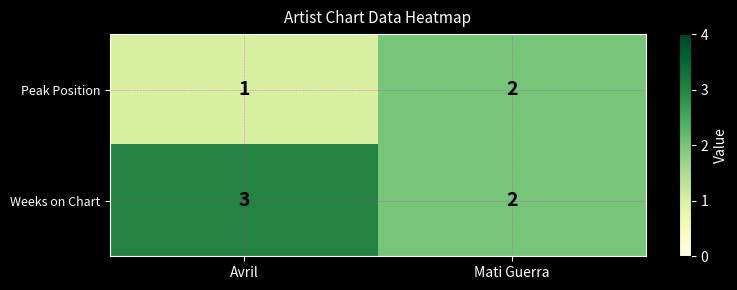

Count the number of data series in this chart.

2